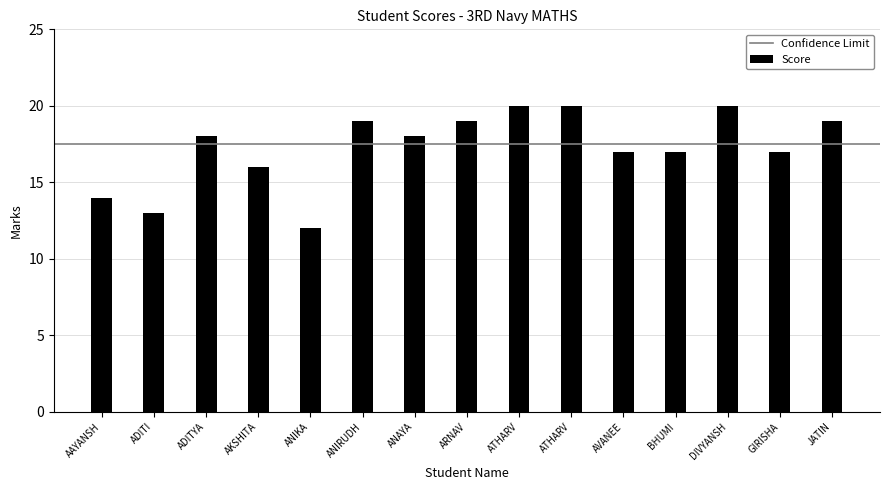

What is the difference between the maximum and minimum values?

8